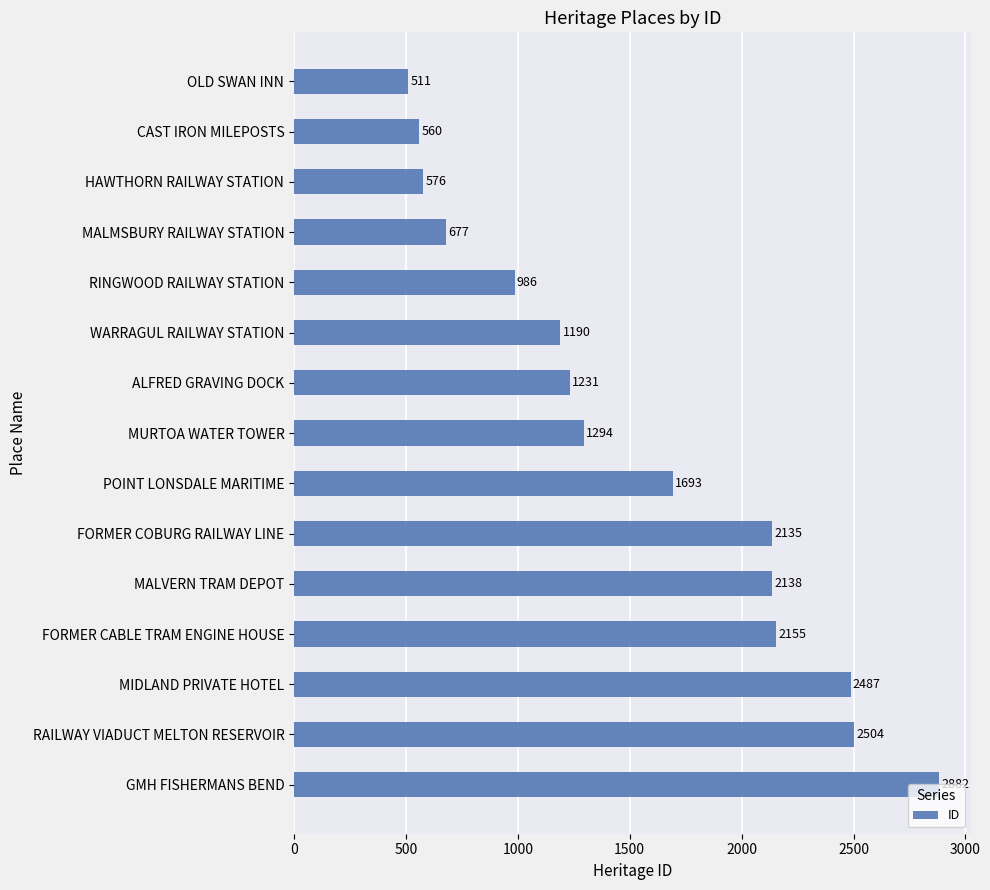

What is the difference between the maximum and second lowest values?

2322